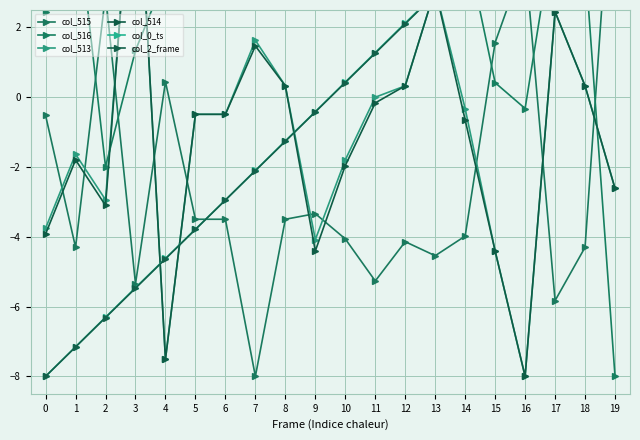

Between 3 and 11, which series saw the biggest shift?

col_514